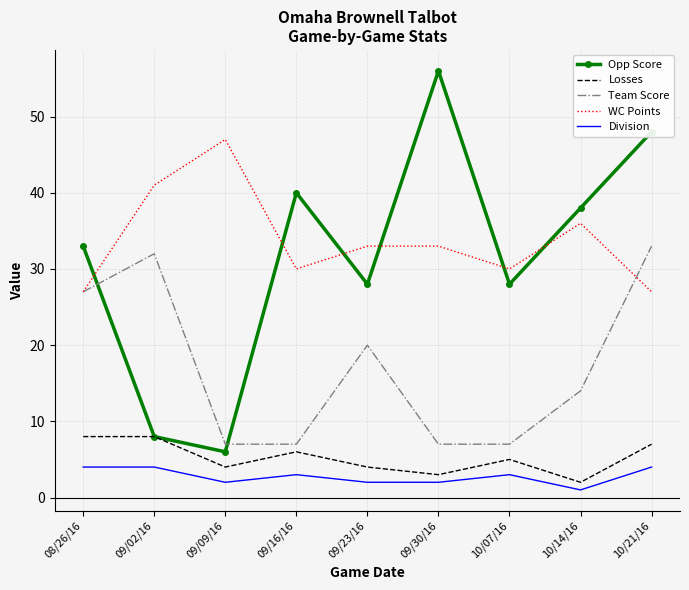

Which series has the largest range (max minus min)?

Opp Score